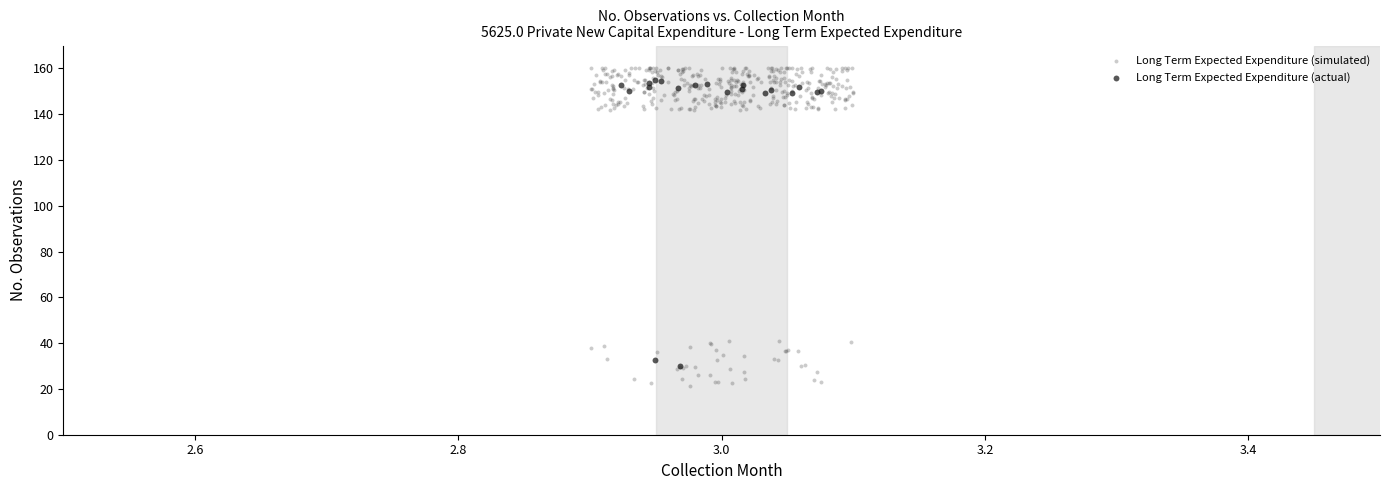

Which series reaches the minimum Y coordinate?

Long Term Expected Expenditure (simulated)